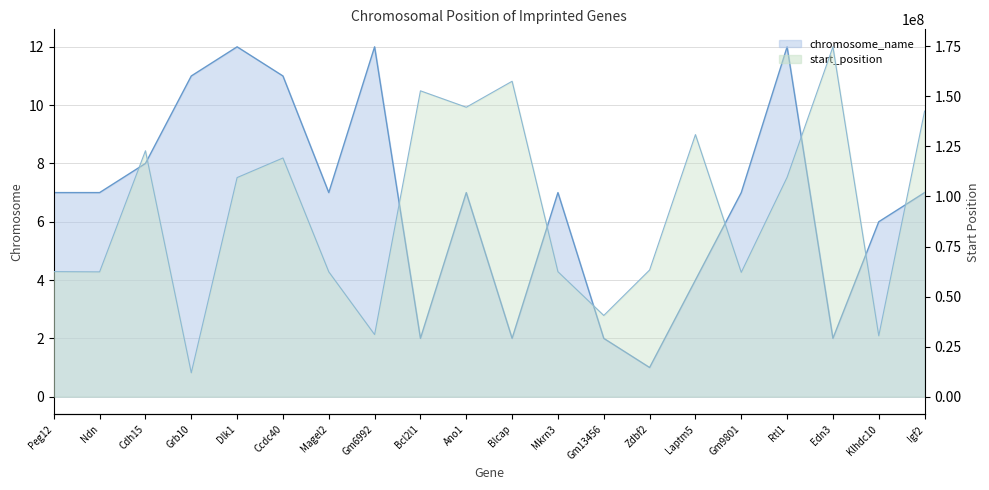

Reading right to left, transcribe all the data shown in this chart.

chromosome_name: 7	6	2	12	7	4	1	2	7	2	7	2	12	7	11	12	11	8	7	7
start_position: 142650766	30401868	174760619	109589193	62094506	130913125	63273265	40555752	62417593	157556362	144588549	152780668	31018218	62377010	119228572	109452823	11930508	122847966	62346569	62461871